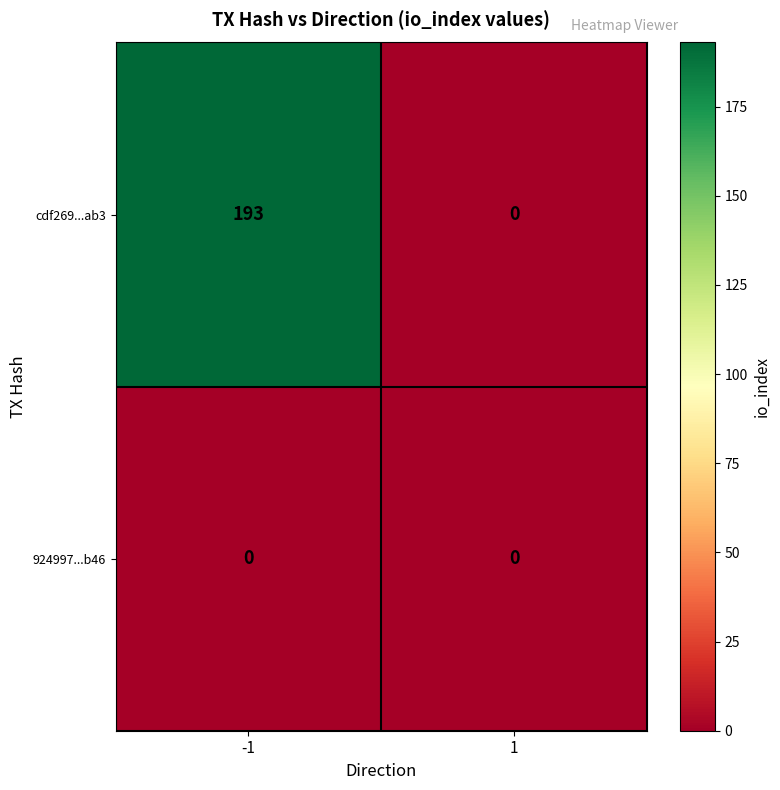

What is the total value across all series at -1?

193